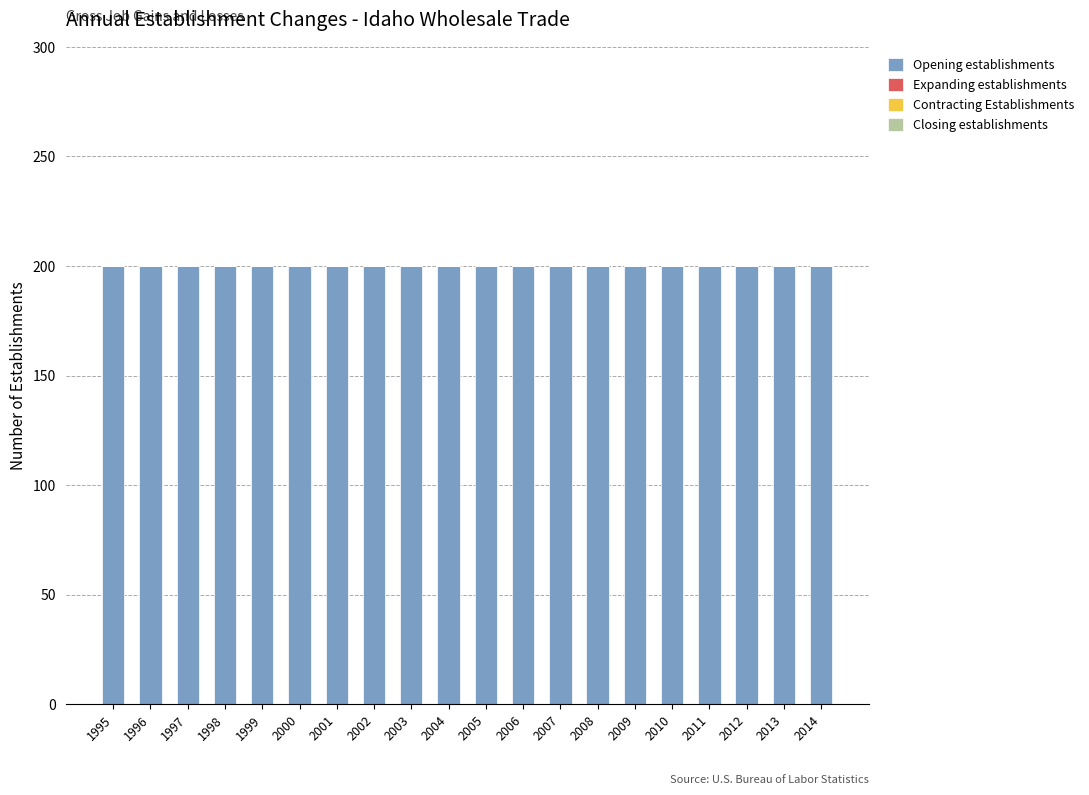

How many data points does each series have?

20